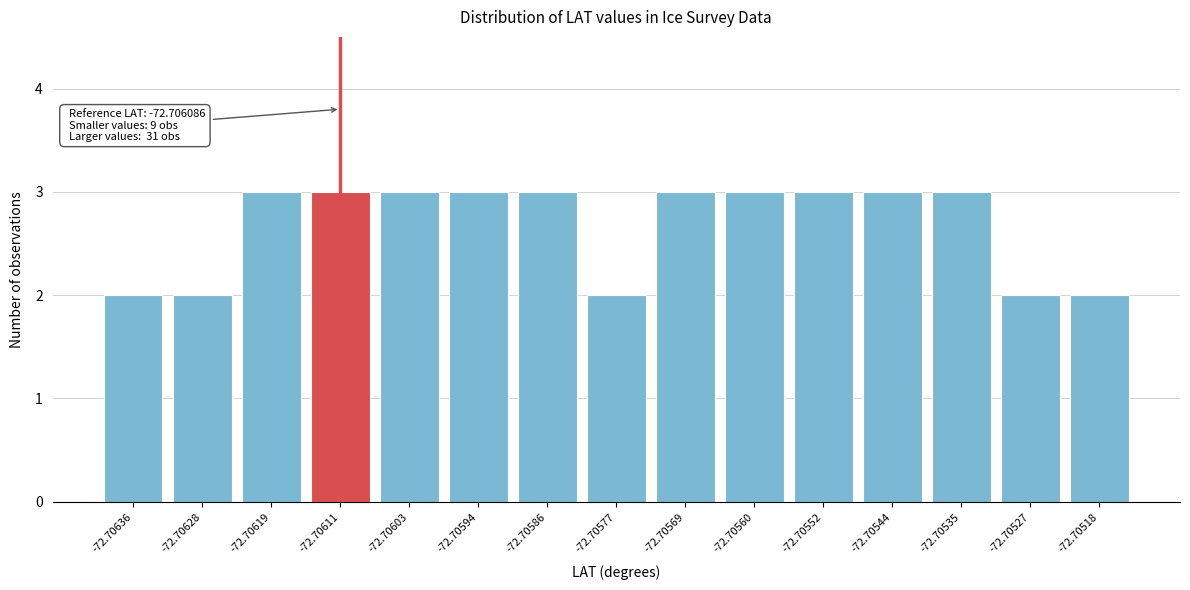

Reading right to left, transcribe all the data shown in this chart.

-72.70518=2	-72.70527=2	-72.70535=3	-72.70544=3	-72.70552=3	-72.70560=3	-72.70569=3	-72.70577=2	-72.70586=3	-72.70594=3	-72.70603=3	-72.70611=3	-72.70619=3	-72.70628=2	-72.70636=2